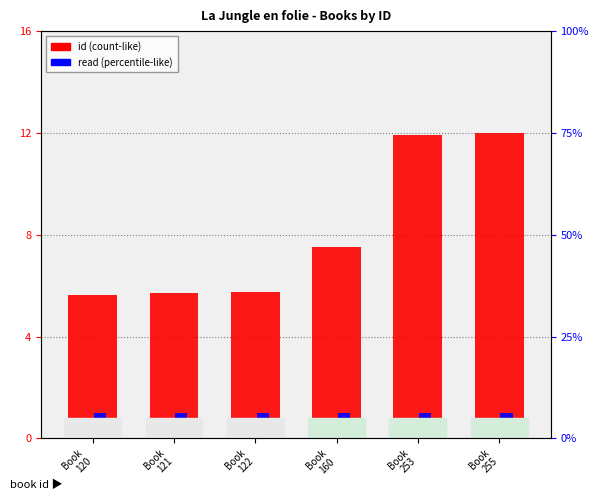

At which category is the sum across all series the highest?

Book
255